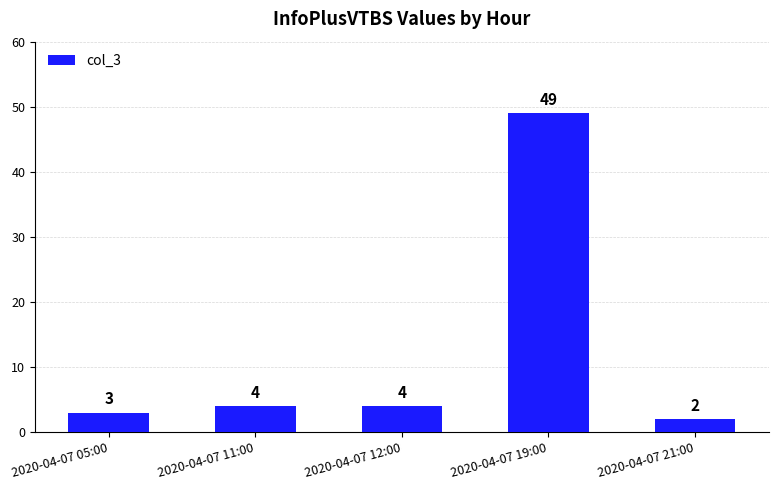

What is the difference between the second highest and second lowest values?

1